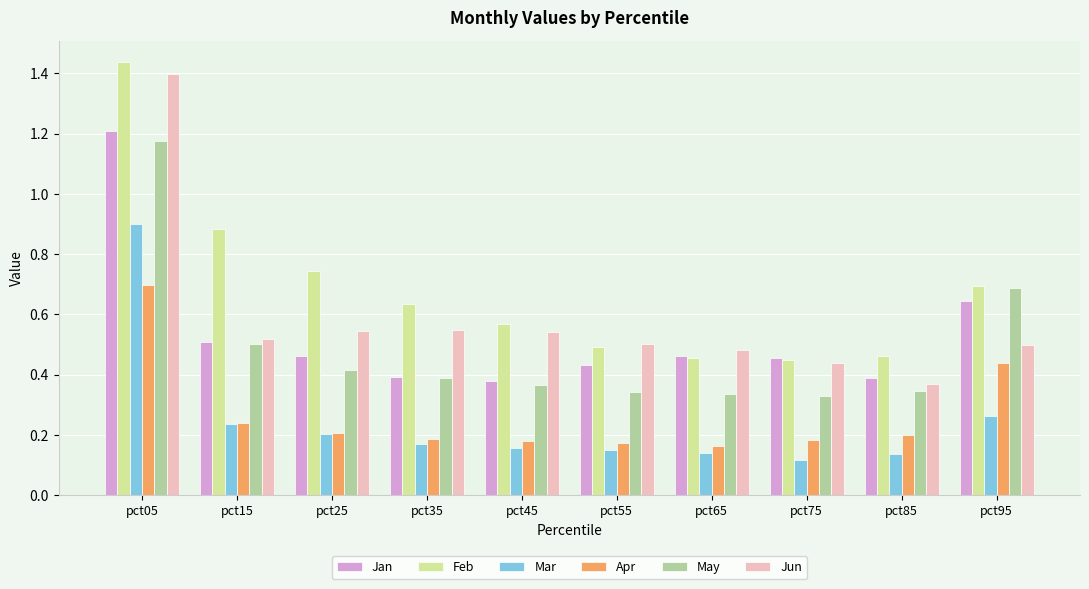

What is the sum of all Apr values?

2.7